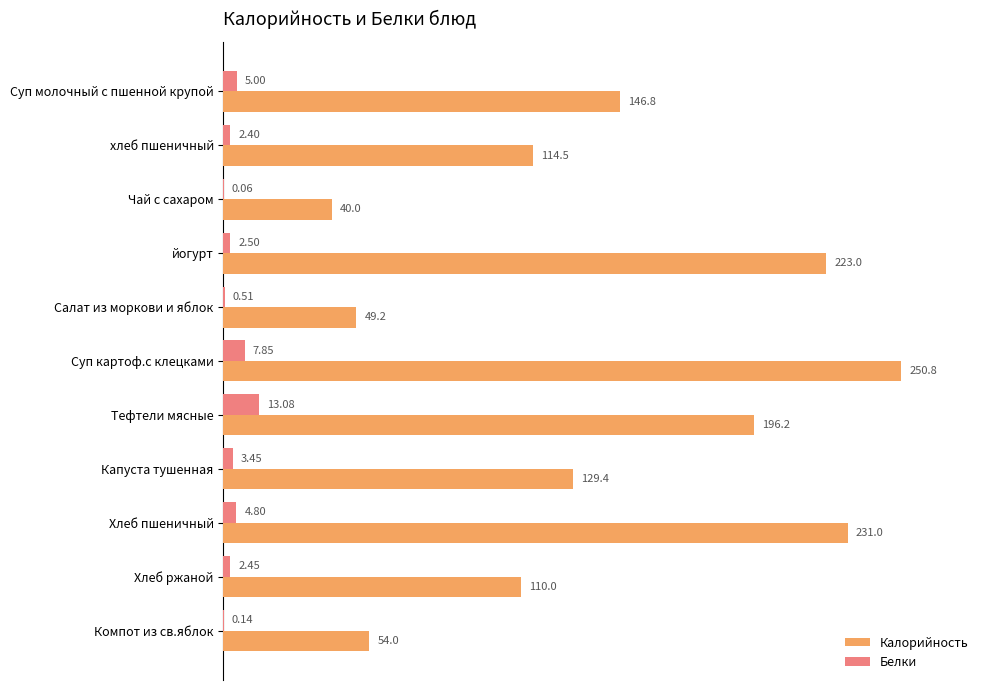

Is the value of Калорийность at Капуста тушенная greater than the value of Белки at Тефтели мясные?

Yes